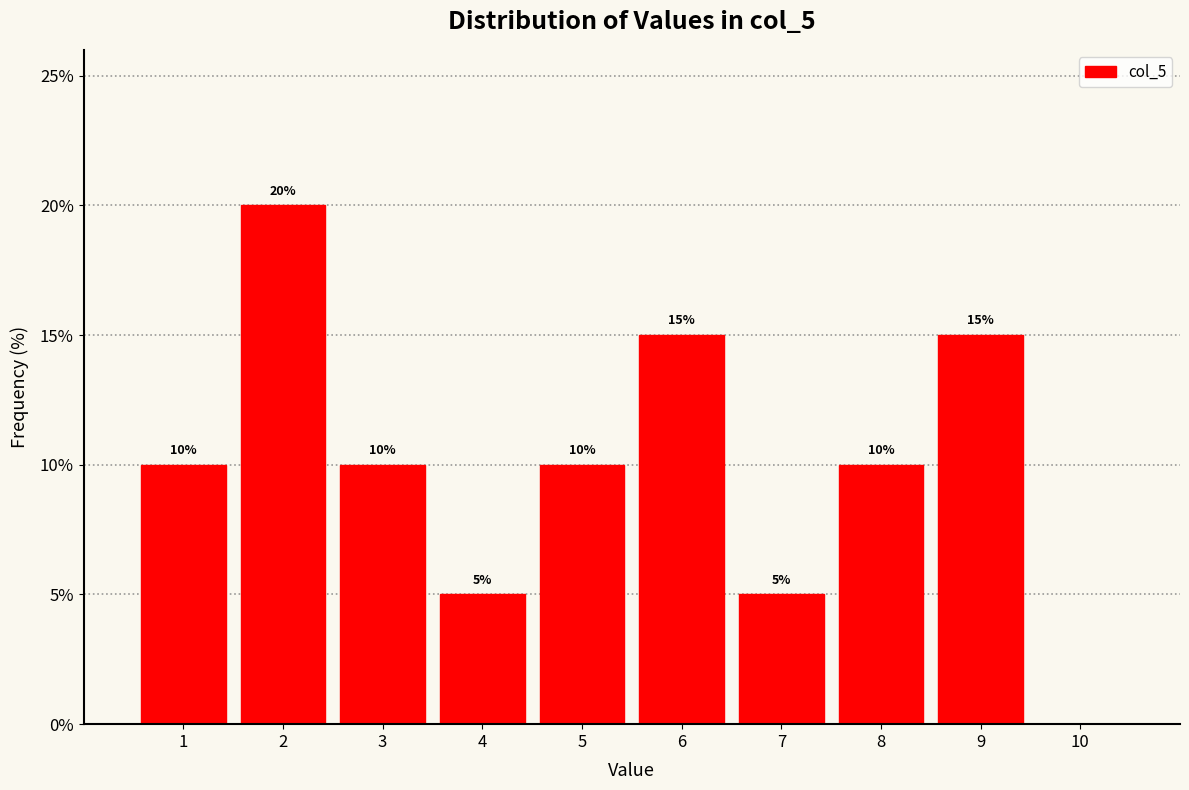

Over which range of the x-axis is the bar tallest?

1.5 to 2.5